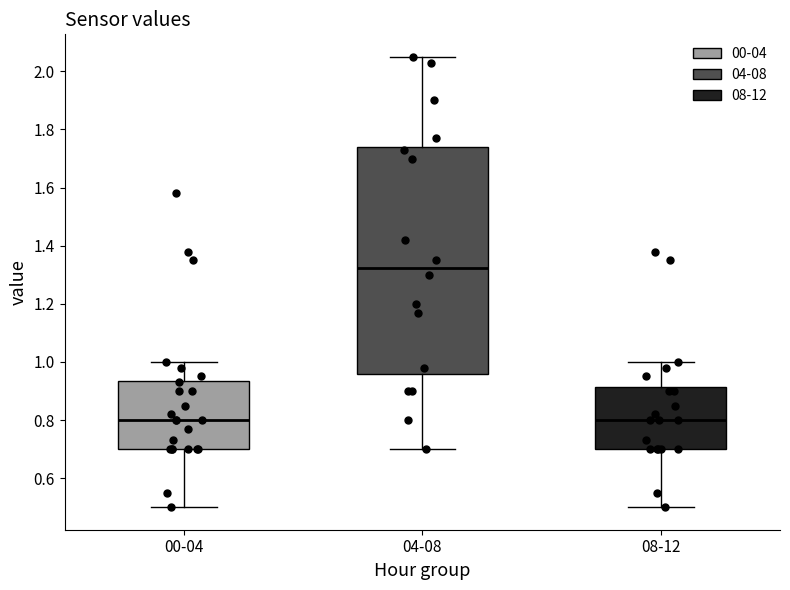

Reading left to right, transcribe this box plot: for each box, give where its median line is, the range the box spans, and where its two whiskers end, as read against the y-axis. The values are not printed on the chart, so give them approximately, as read against the axis.

00-04: median 0.80, box 0.70 to 0.94, whiskers 0.50 to 1.00
04-08: median 1.32, box 0.96 to 1.74, whiskers 0.70 to 2.06
08-12: median 0.80, box 0.70 to 0.92, whiskers 0.50 to 1.00